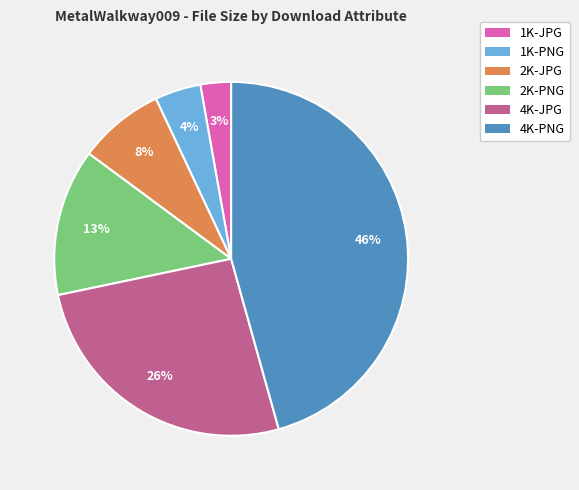

Is the sum of 1K-JPG and 2K-JPG greater than half?

No